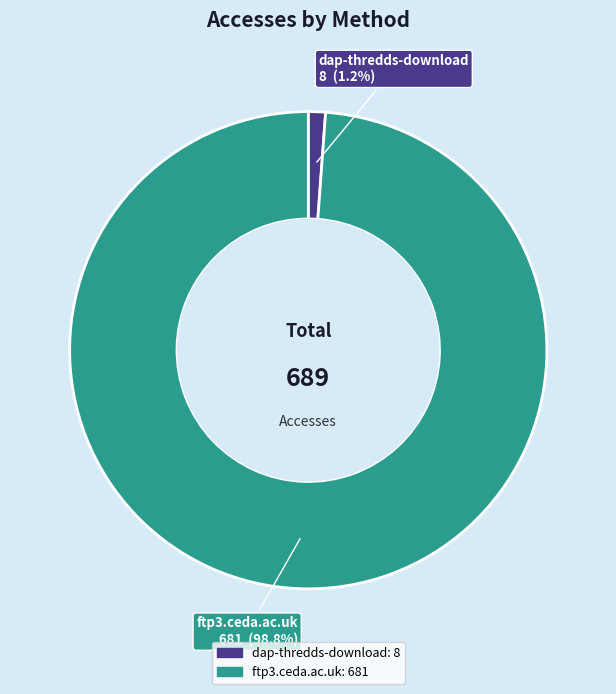

The dap-thredds-download slice represents 11% of the pie. True or false?

False